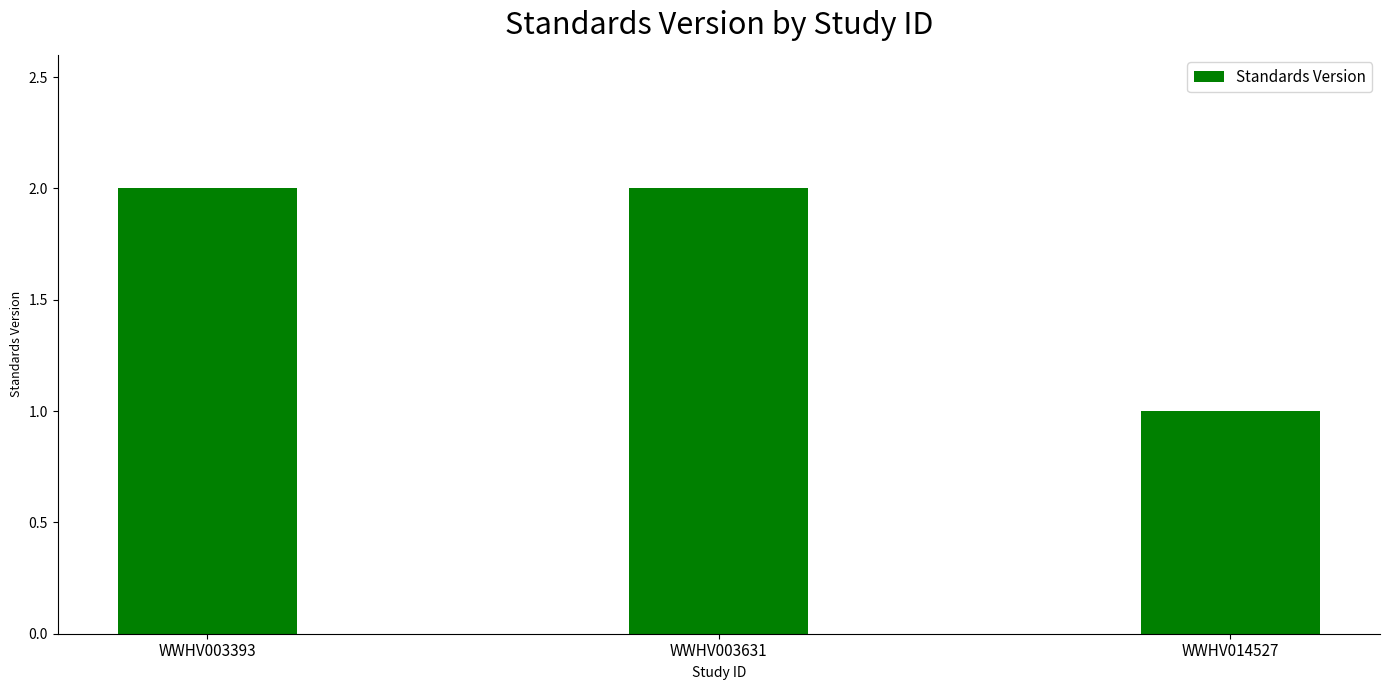

Between WWHV014527 and WWHV003393, which is larger?

WWHV003393